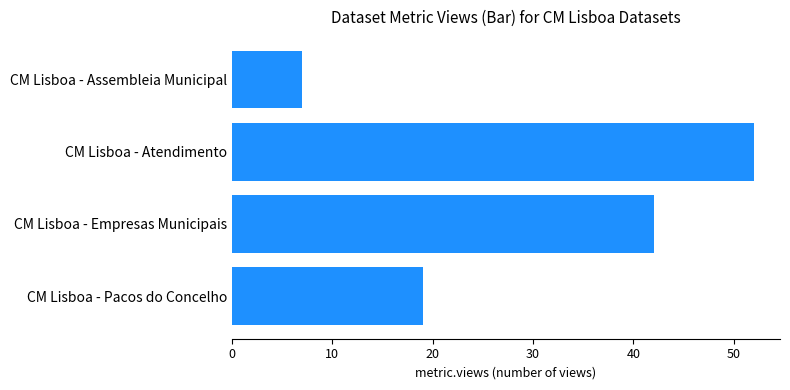

True or false: the data shows 27 at CM Lisboa - Empresas Municipais.

False